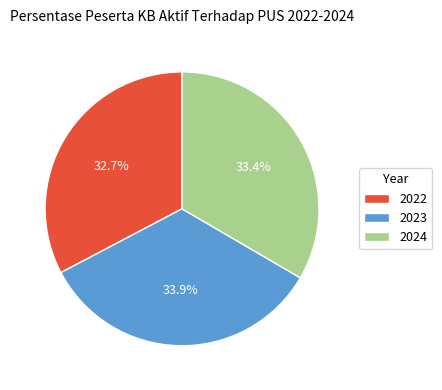

The 2022 slice represents 19% of the pie. True or false?

False